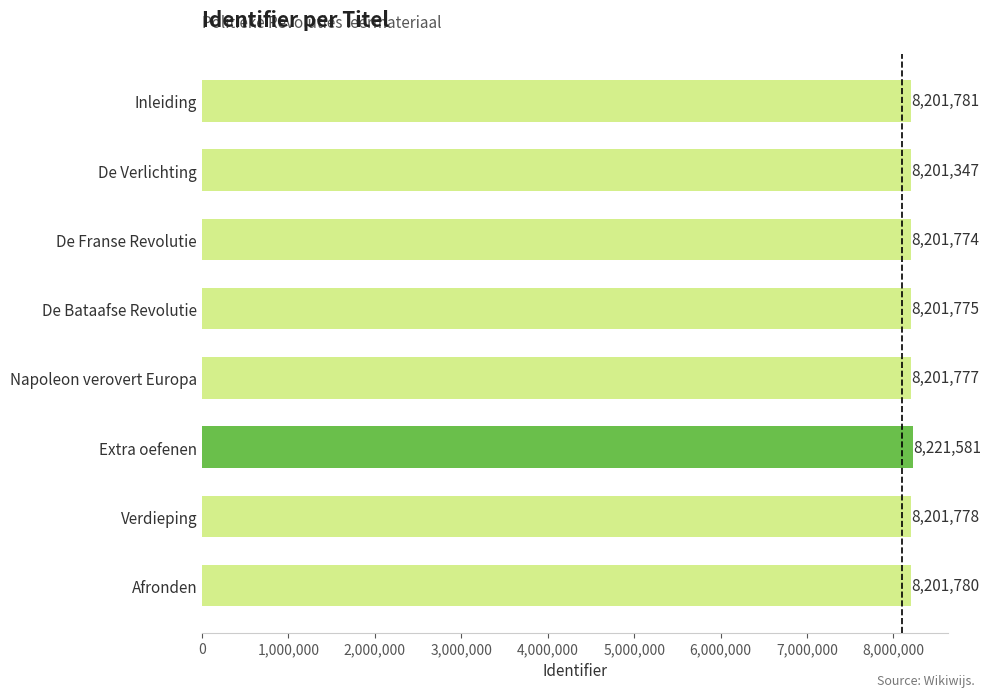

What is the label of the 1st bar from the bottom?

Afronden